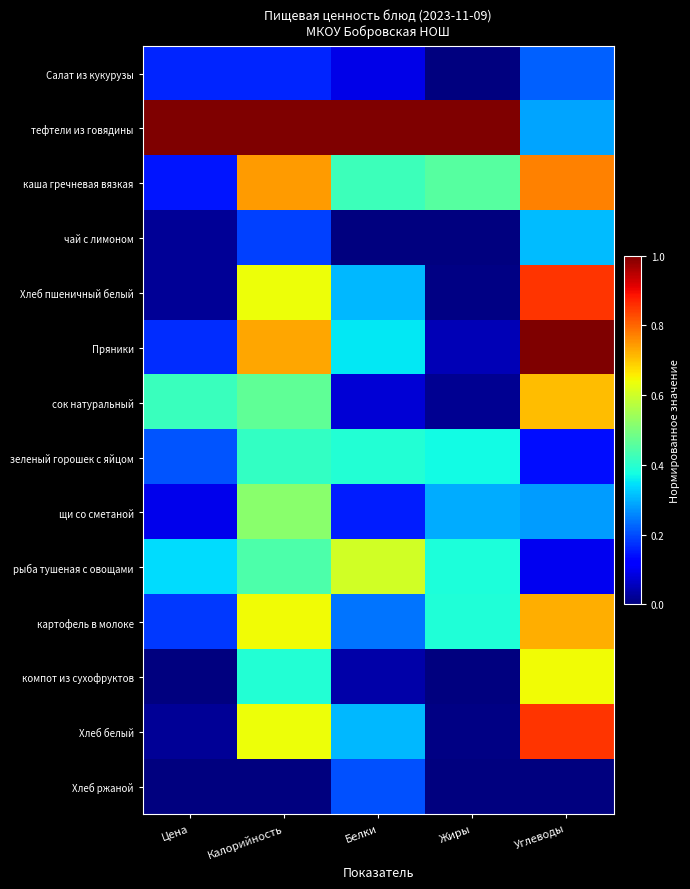

Reading left to right, transcribe all the data shown in this chart.

Салат из кукурузы: Цена=0.2	Калорийность=0.2	Белки=0.1	Жиры=0.0	Углеводы=0.2
тефтели из говядины: Цена=1.0	Калорийность=1.0	Белки=1.0	Жиры=1.0	Углеводы=0.3
каша гречневая вязкая: Цена=0.1	Калорийность=0.7	Белки=0.4	Жиры=0.5	Углеводы=0.8
чай с лимоном: Цена=0.0	Калорийность=0.2	Белки=0.0	Жиры=0.0	Углеводы=0.3
Хлеб пшеничный белый: Цена=0.0	Калорийность=0.6	Белки=0.3	Жиры=0.0	Углеводы=0.9
Пряники: Цена=0.2	Калорийность=0.7	Белки=0.4	Жиры=0.0	Углеводы=1.0
сок натуральный: Цена=0.4	Калорийность=0.5	Белки=0.1	Жиры=0.0	Углеводы=0.7
зеленый горошек с яйцом: Цена=0.2	Калорийность=0.4	Белки=0.4	Жиры=0.4	Углеводы=0.1
щи со сметаной: Цена=0.1	Калорийность=0.5	Белки=0.2	Жиры=0.3	Углеводы=0.3
рыба тушеная с овощами: Цена=0.3	Калорийность=0.4	Белки=0.6	Жиры=0.4	Углеводы=0.1
картофель в молоке: Цена=0.2	Калорийность=0.6	Белки=0.2	Жиры=0.4	Углеводы=0.7
компот из сухофруктов: Цена=0.0	Калорийность=0.4	Белки=0.0	Жиры=0.0	Углеводы=0.6
Хлеб белый: Цена=0.0	Калорийность=0.6	Белки=0.3	Жиры=0.0	Углеводы=0.9
Хлеб ржаной: Цена=0.0	Калорийность=0.0	Белки=0.2	Жиры=0.0	Углеводы=0.0